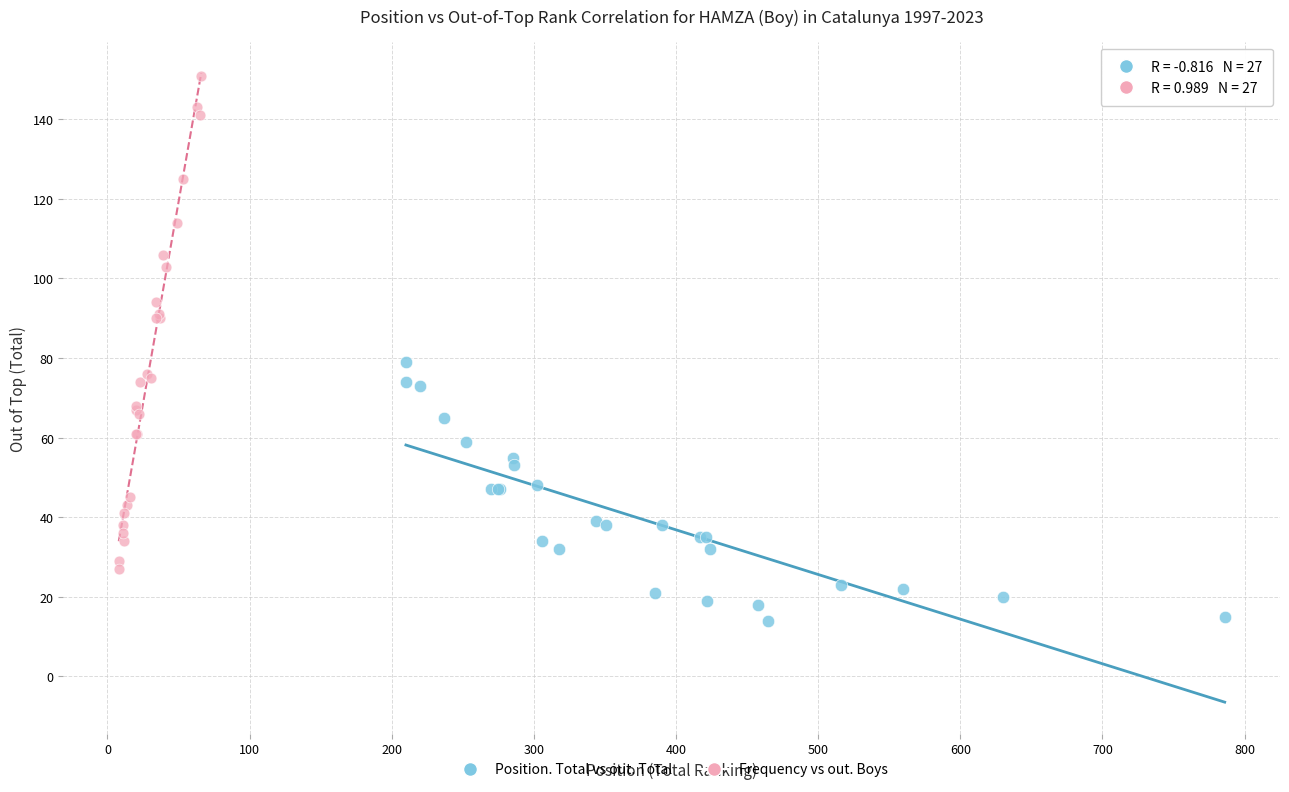

Which series has the widest spread of Y values?

Frequency vs out. Boys